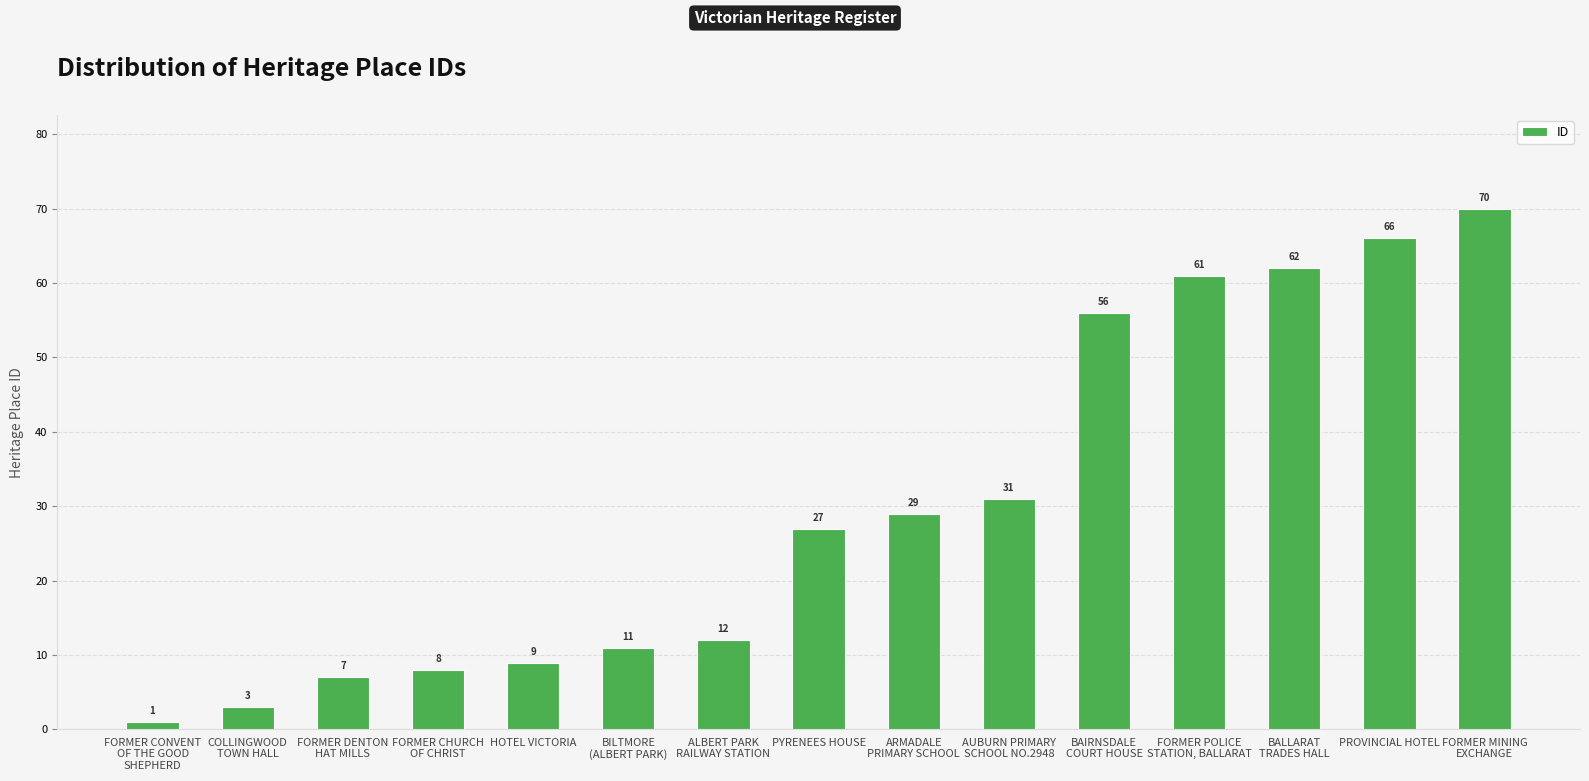

What is the sum of the values at PYRENEES HOUSE and FORMER POLICE
STATION, BALLARAT?

88